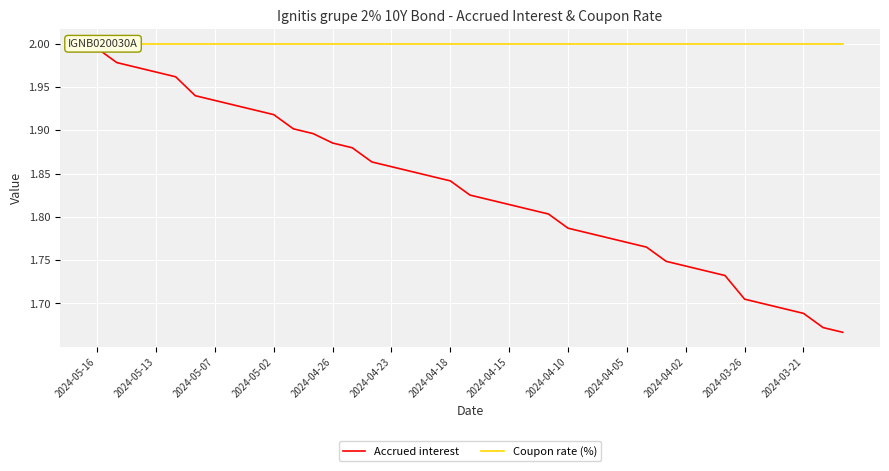

Reading left to right, transcribe all the data shown in this chart.

Accrued interest: 2.0	2.0	2.0	2.0	2.0	1.9	1.9	1.9	1.9	1.9	1.9	1.9	1.9	1.9	1.9	1.9	1.9	1.8	1.8	1.8	1.8	1.8	1.8	1.8	1.8	1.8	1.8	1.8	1.8	1.7	1.7	1.7	1.7	1.7	1.7	1.7	1.7	1.7	1.7
Coupon rate (%): 2.0	2.0	2.0	2.0	2.0	2.0	2.0	2.0	2.0	2.0	2.0	2.0	2.0	2.0	2.0	2.0	2.0	2.0	2.0	2.0	2.0	2.0	2.0	2.0	2.0	2.0	2.0	2.0	2.0	2.0	2.0	2.0	2.0	2.0	2.0	2.0	2.0	2.0	2.0